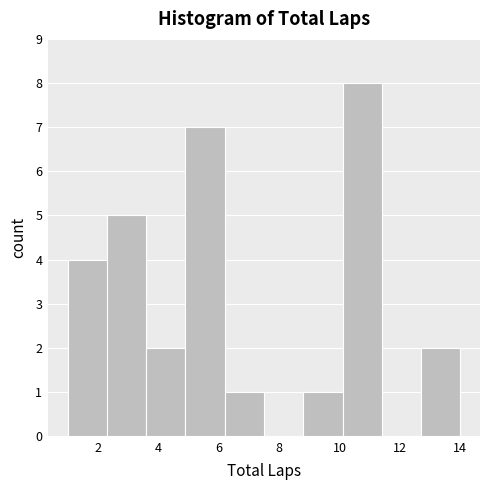

Reading left to right, transcribe this chart: for each bar, give the range it covers on the x-axis and its height. Neither the bar edges nor the heights are printed on the chart, so give them approximately, as read against the axes.

1.0 to 2.3: 4
2.3 to 3.6: 5
3.6 to 4.9: 2
4.9 to 6.2: 7
6.2 to 7.5: 1
7.5 to 8.8: 0
8.8 to 10.1: 1
10.1 to 11.4: 8
11.4 to 12.7: 0
12.7 to 14.0: 2